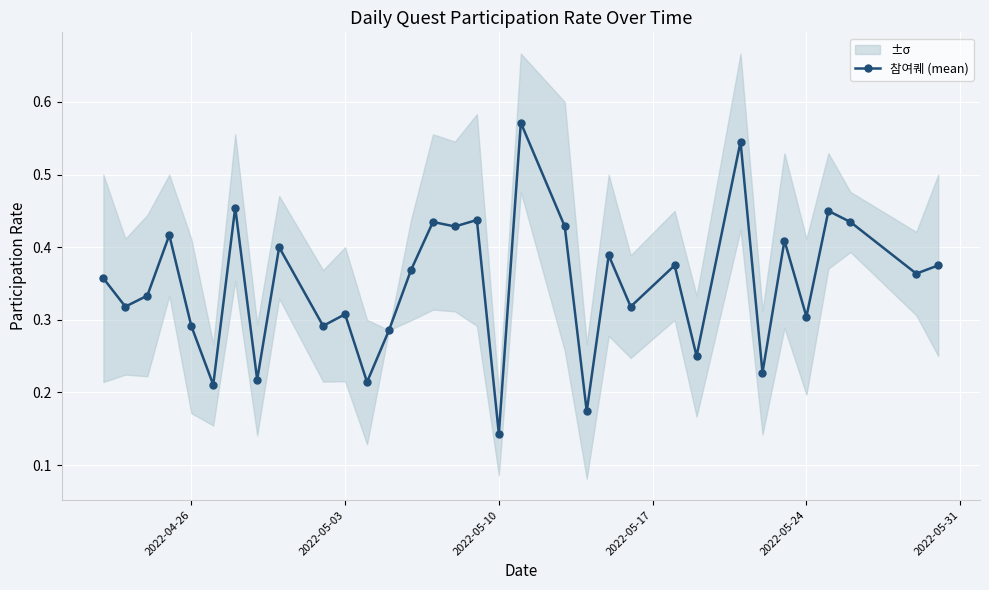

What is the smallest value displayed?

0.1